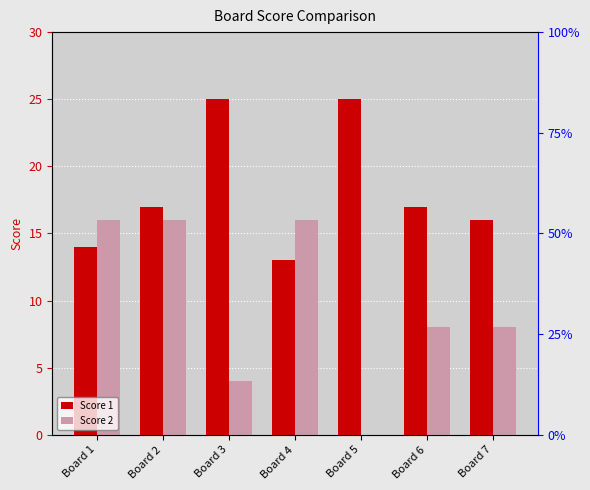

List the series in order of their overall mean, lowest first.

Score 2, Score 1